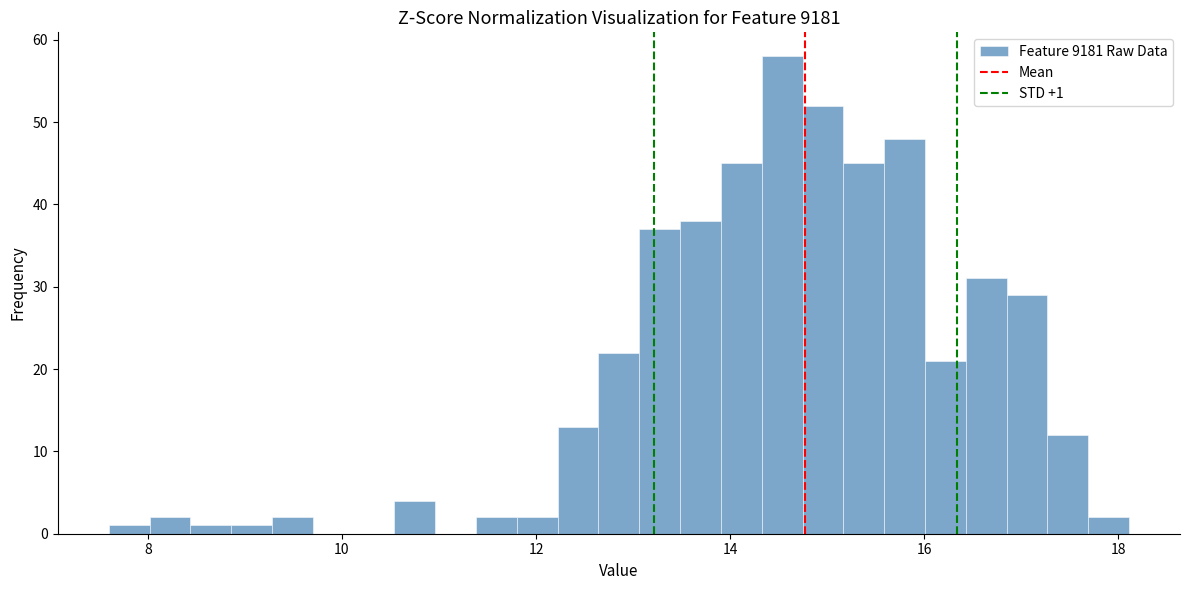

Around what value on the x-axis is the tallest bar? Give the approximate position of its centre, as read against the axis.

14.6